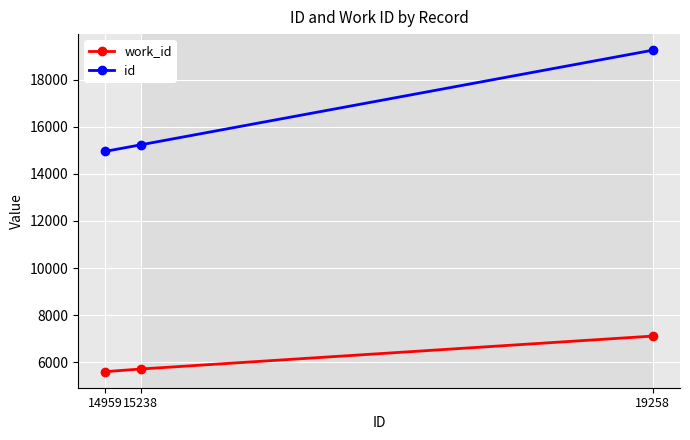

Does the chart have visible grid lines?

Yes